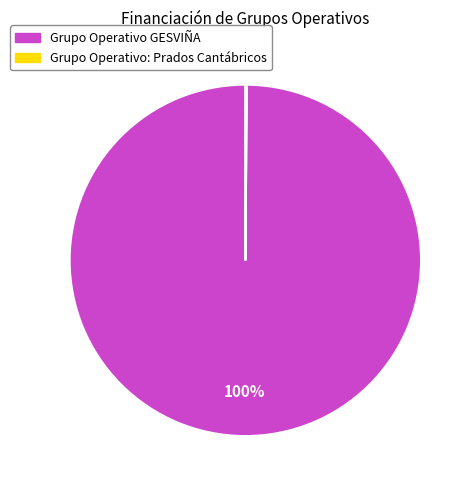

To the nearest percent, what is the difference between the largest and smallest slice percentages?

100%